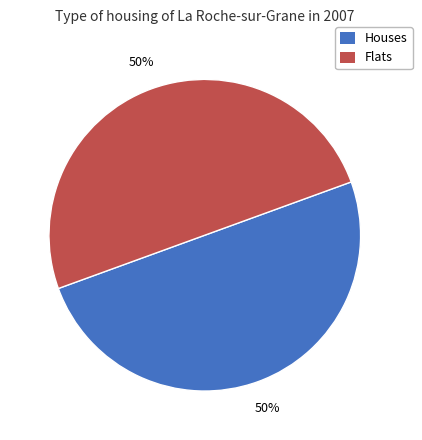

To the nearest percent, what is the combined percentage of Flats and Houses?

100%